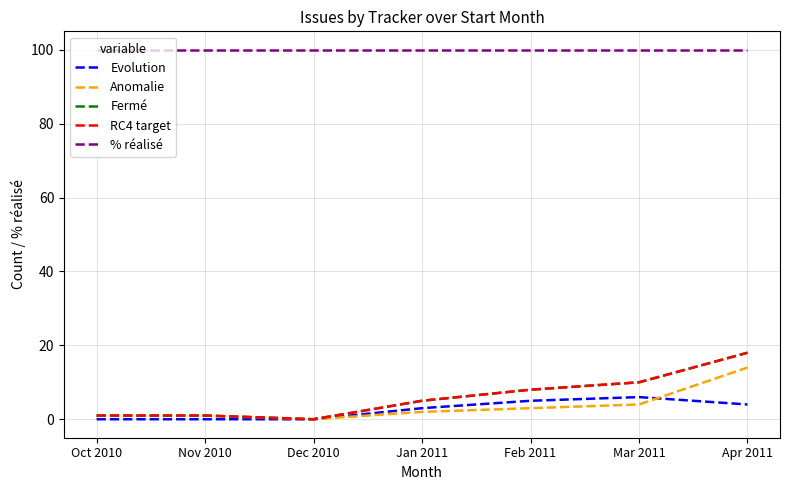

True or false: % réalisé has more than 2 points higher than both neighbors.

False